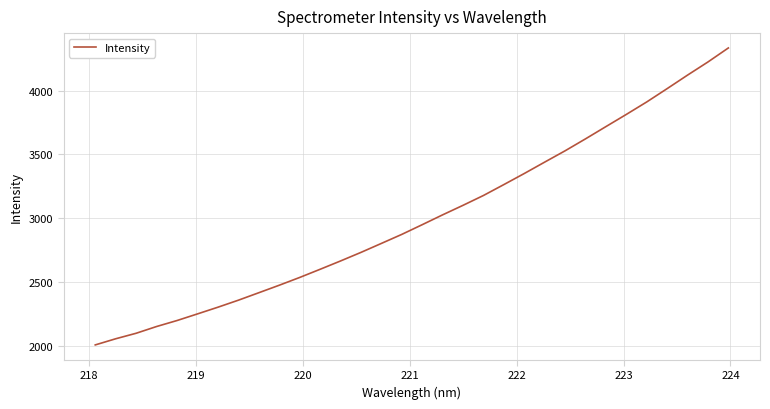

What is the smallest value displayed?

2006.7